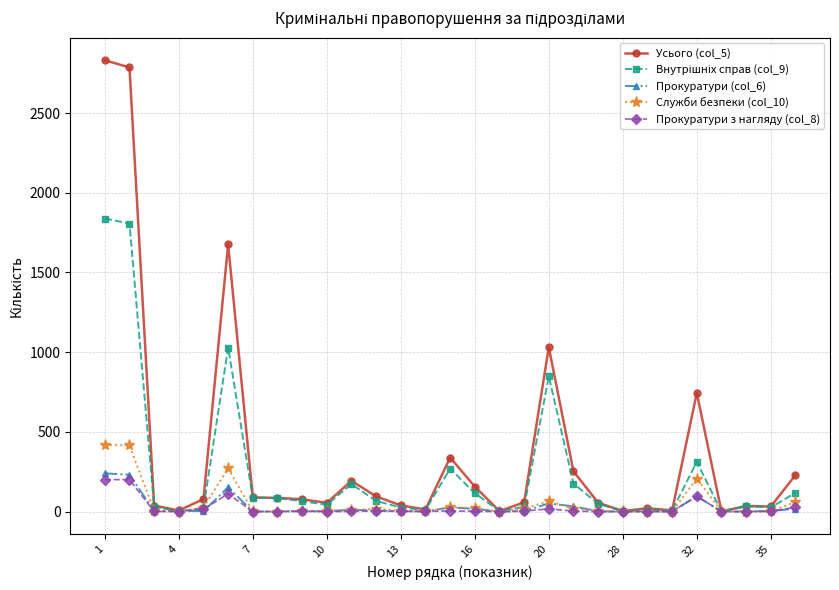

Does the chart have visible grid lines?

Yes